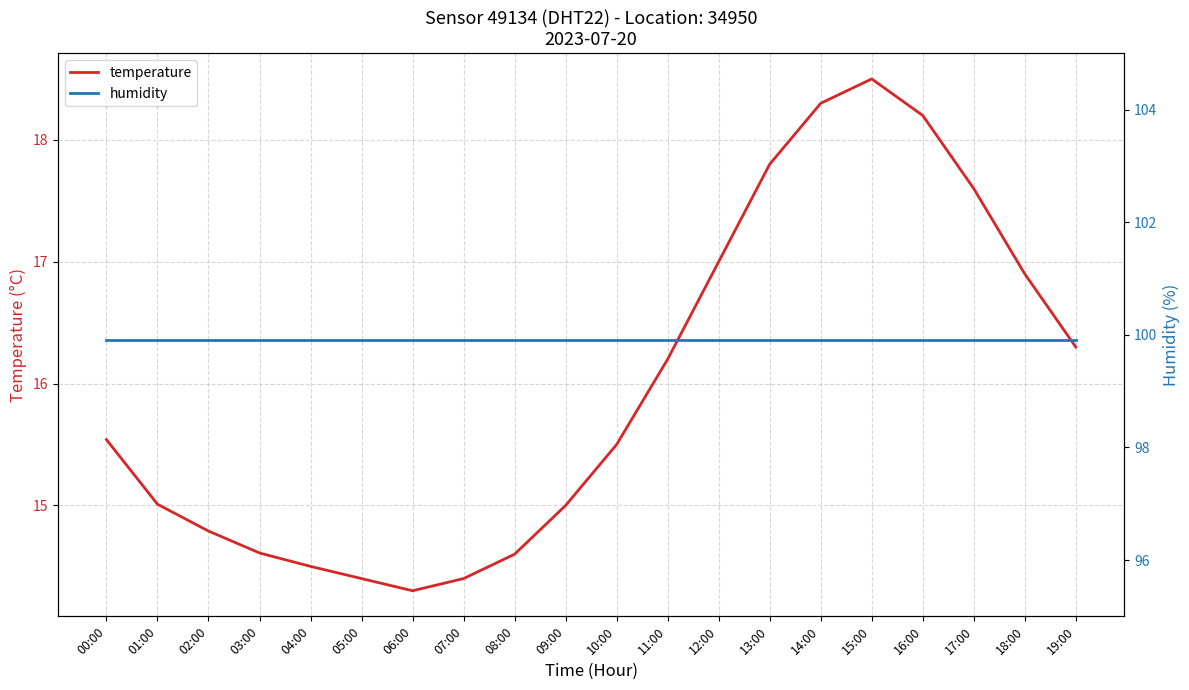

What is the sum of the temperature values at 18:00 and 08:00?

31.5